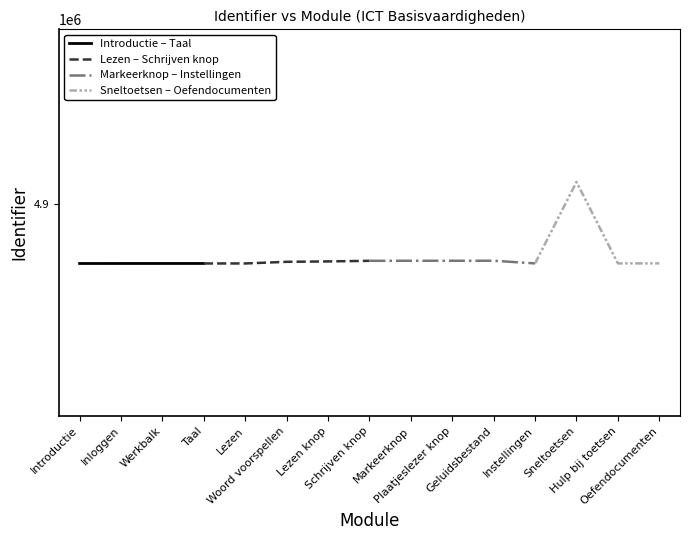

At which category does the data reach its first local valley?

Instellingen